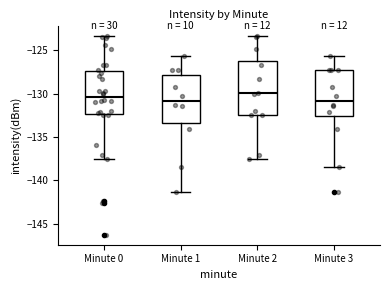

Reading left to right, read every box against the y-axis: the position of its median line, the range the box covers, and the ends of its whiskers. The values are not printed on the chart, so give them approximately, as read against the axis.

Minute 0: median -130.5, box -132.5 to -127.5, whiskers -137.5 to -123.5
Minute 1: median -131.0, box -133.5 to -128.0, whiskers -141.5 to -125.5
Minute 2: median -130.0, box -132.5 to -126.5, whiskers -137.5 to -123.5
Minute 3: median -131.0, box -132.5 to -127.5, whiskers -138.5 to -125.5